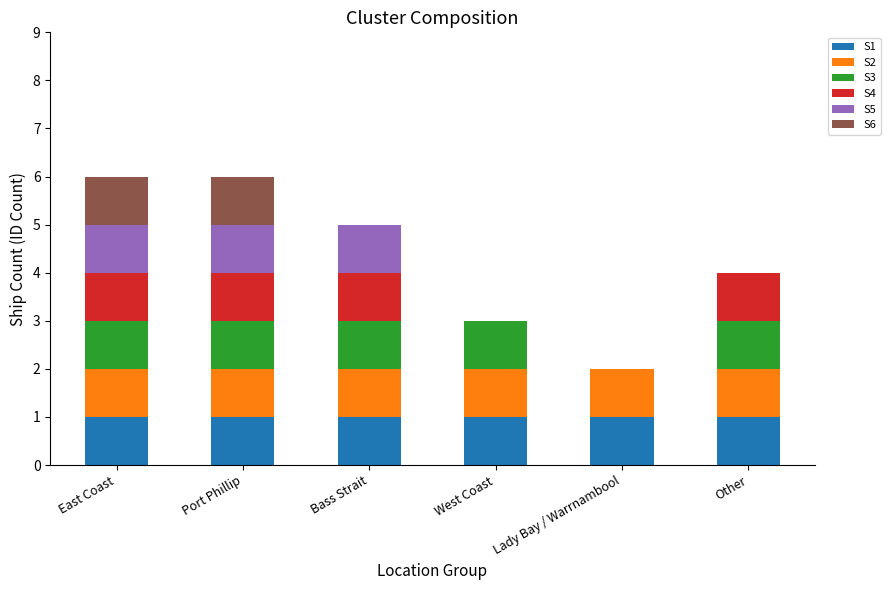

What is the total value across all series at Other?

4